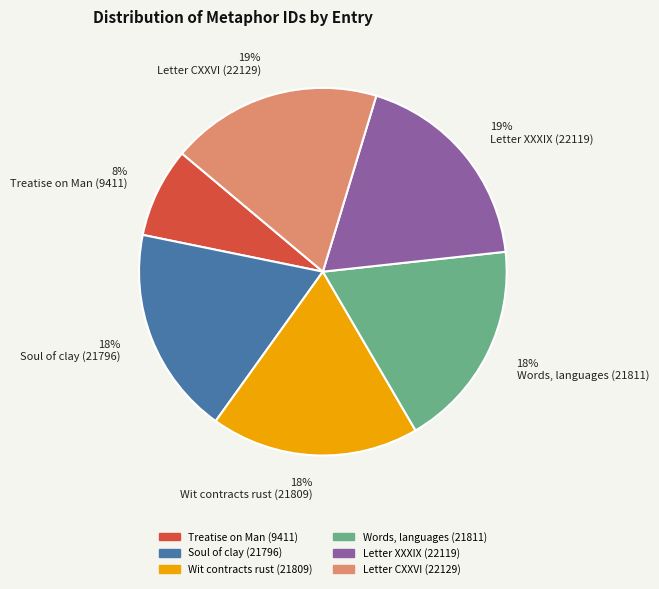

Is the sum of 18% Soul of clay (21796) and 18% Wit contracts rust (21809) greater than half?

No